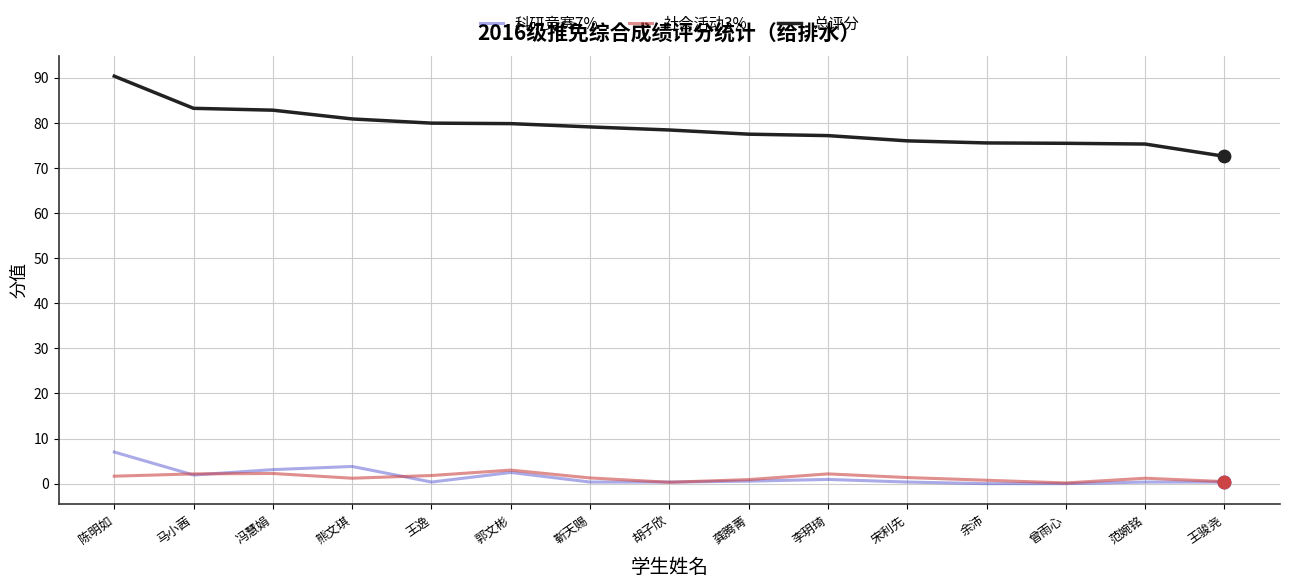

At which category is the sum across all series the highest?

陈明如